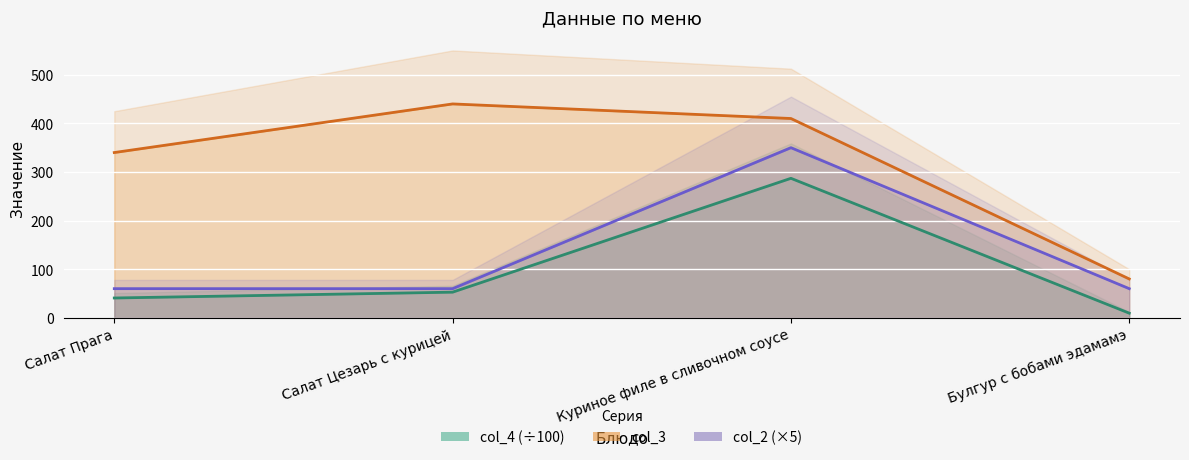

At which category is the sum across all series the highest?

Куриное филе в сливочном соусе